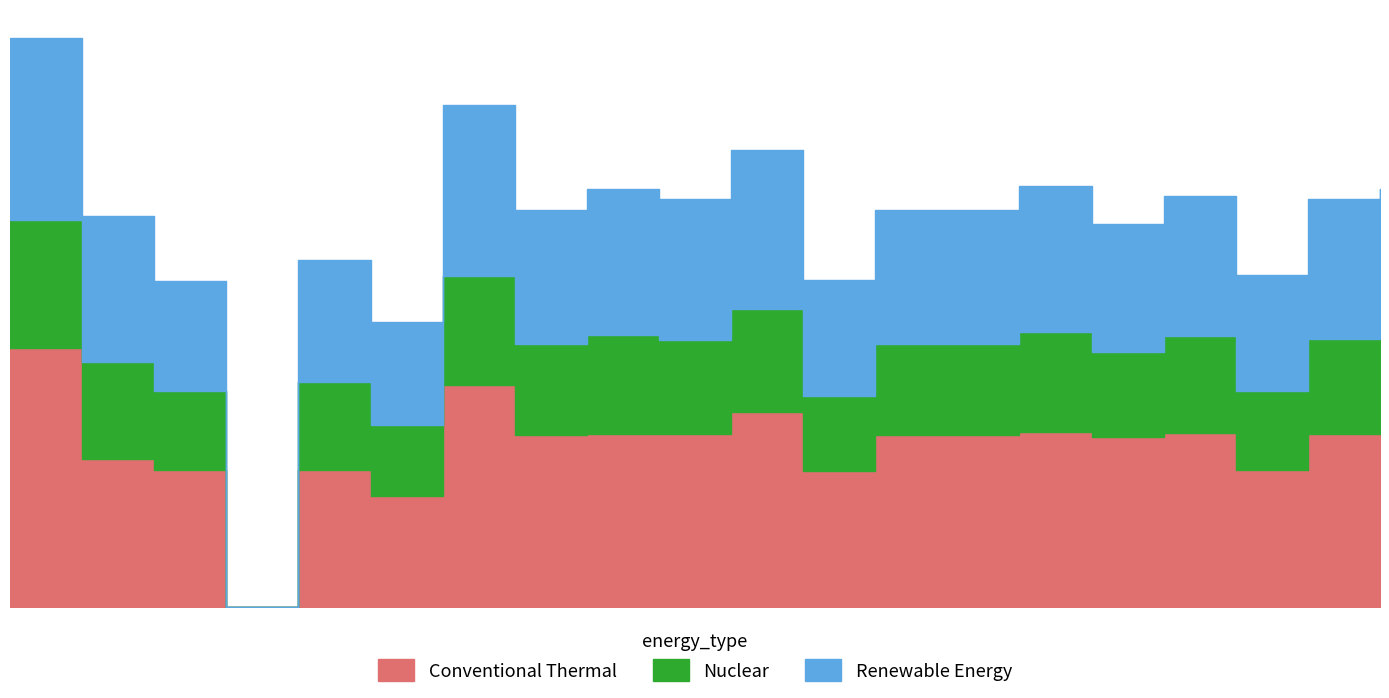

In Conventional Thermal, how many points are lower than both neighbors (excluding endpoints)?

7